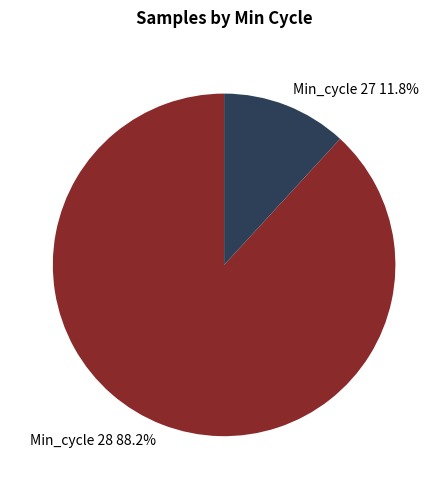

Rank the categories by value from highest to lowest.

Min_cycle 28, Min_cycle 27